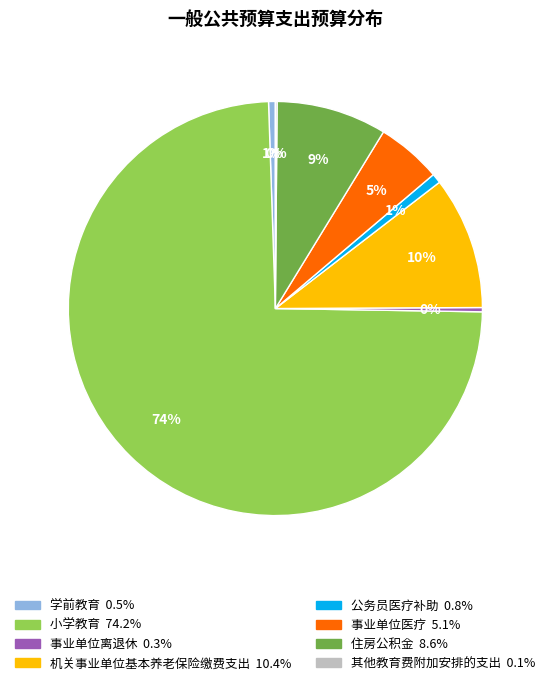

To the nearest percent, what is the difference between the largest and smallest slice percentages?

74%